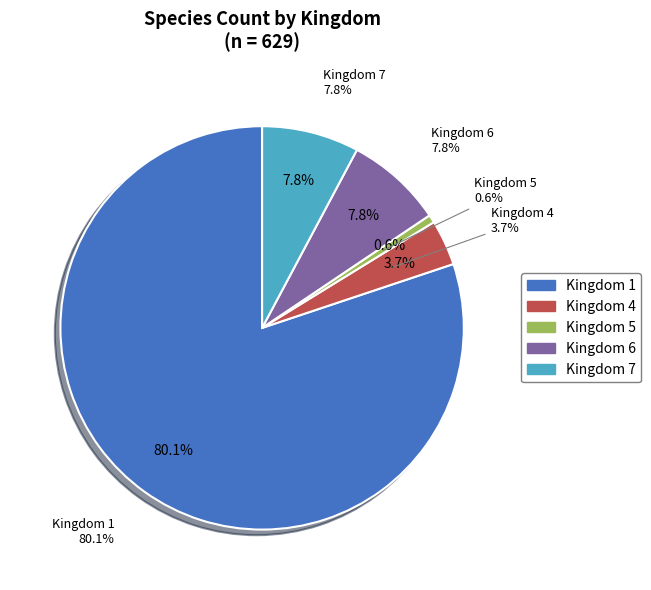

To the nearest percent, what is the difference between the 5 and 6 slice percentages?

7%